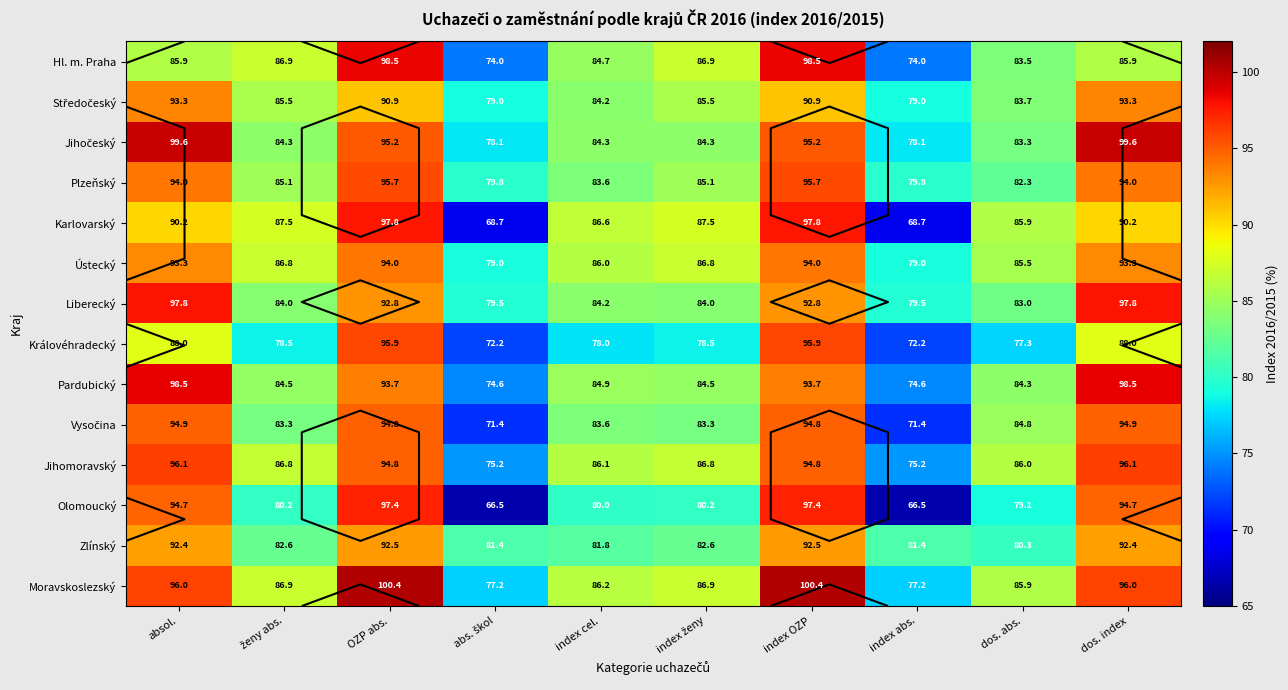

Which series has the largest range (max minus min)?

Olomoucký